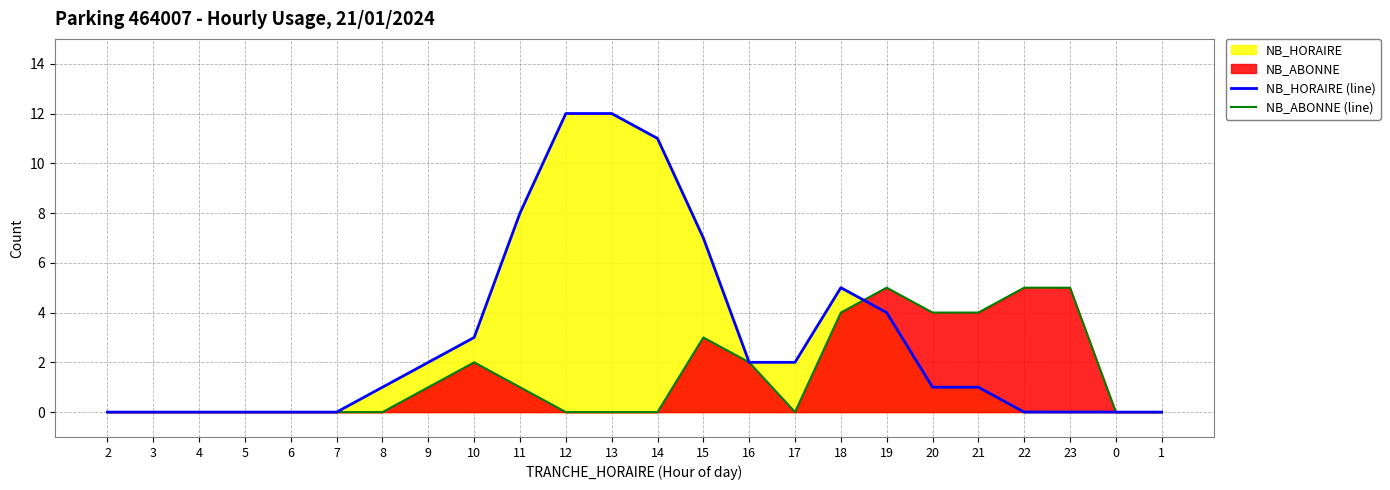

Does the chart have visible grid lines?

Yes